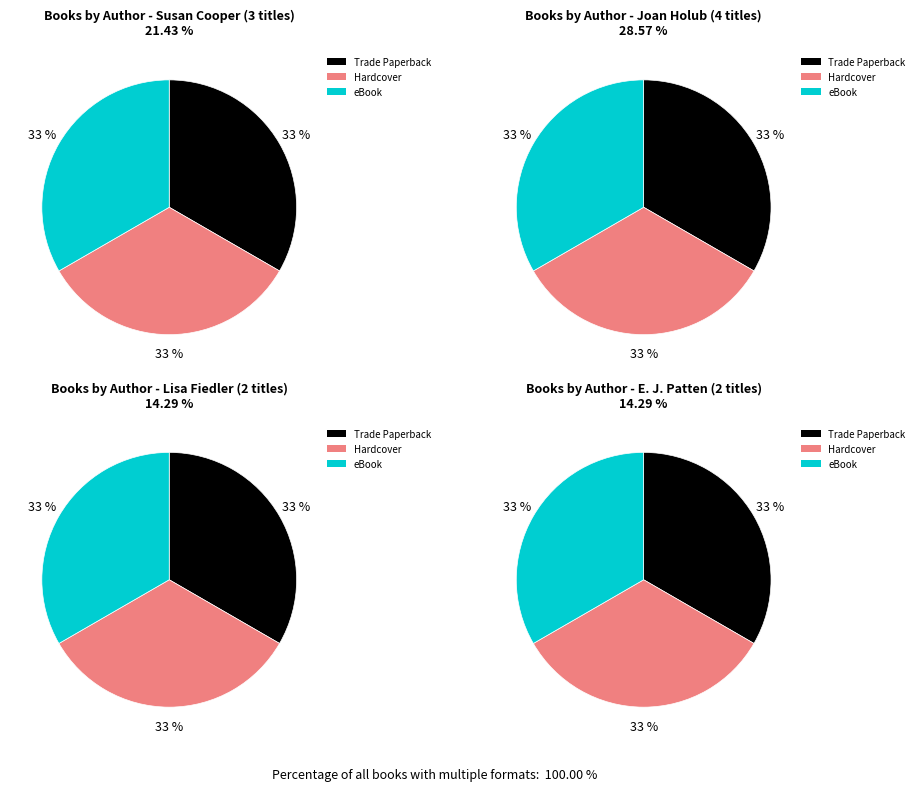

Approximately how many times larger is the value at Lisa Fiedler compared to Susan Cooper?

1.0